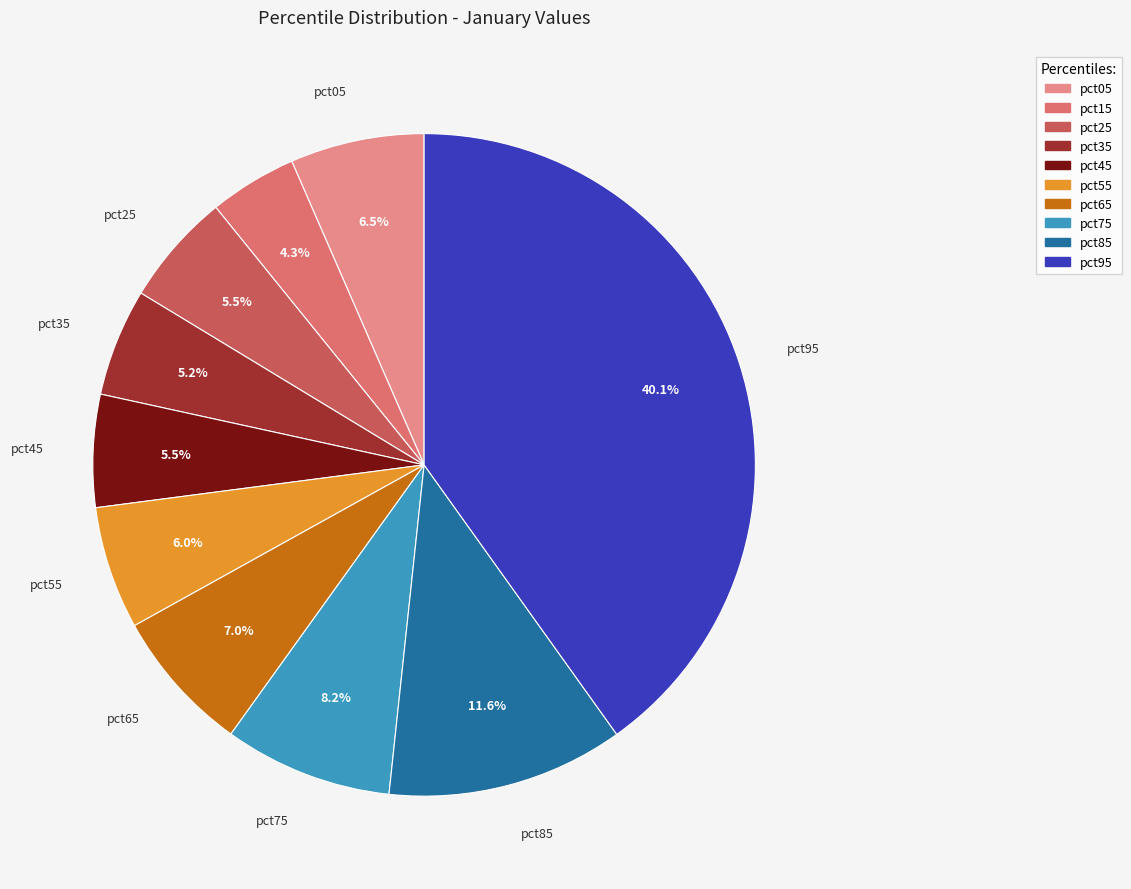

Which slice is the smallest?

pct15